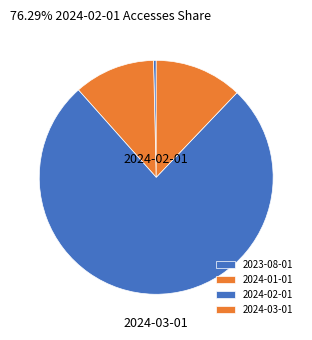

Count the number of slices in the pie.

4